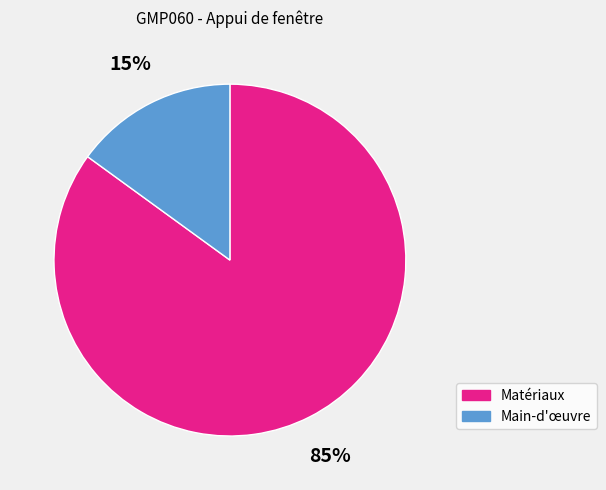

Which category has the biggest portion of the pie?

Matériaux